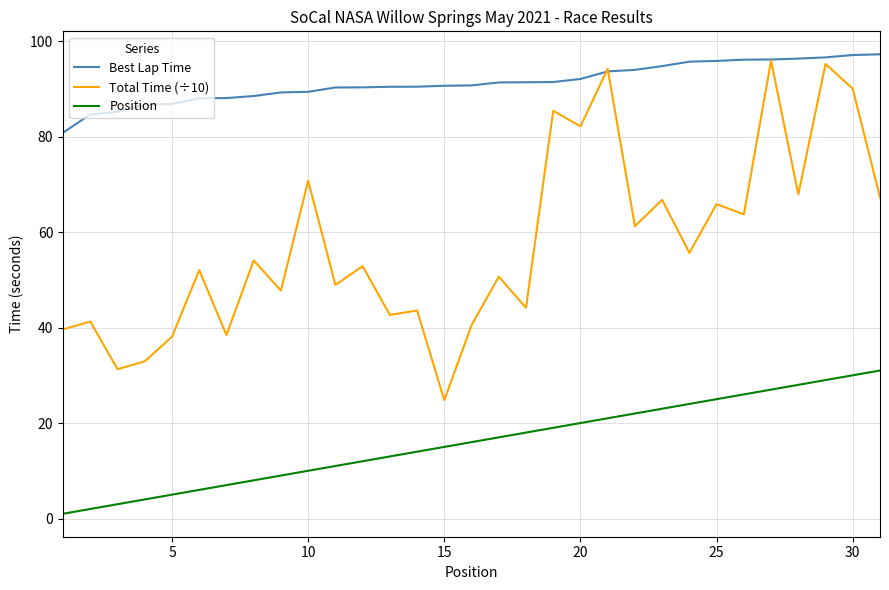

Which series has the largest total across all categories?

Best Lap Time